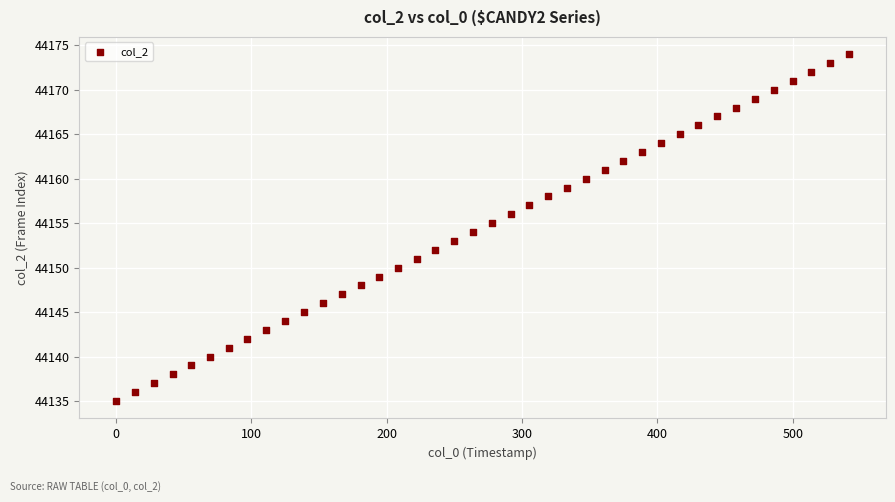

What is the range of Y values (max minus min)?

39